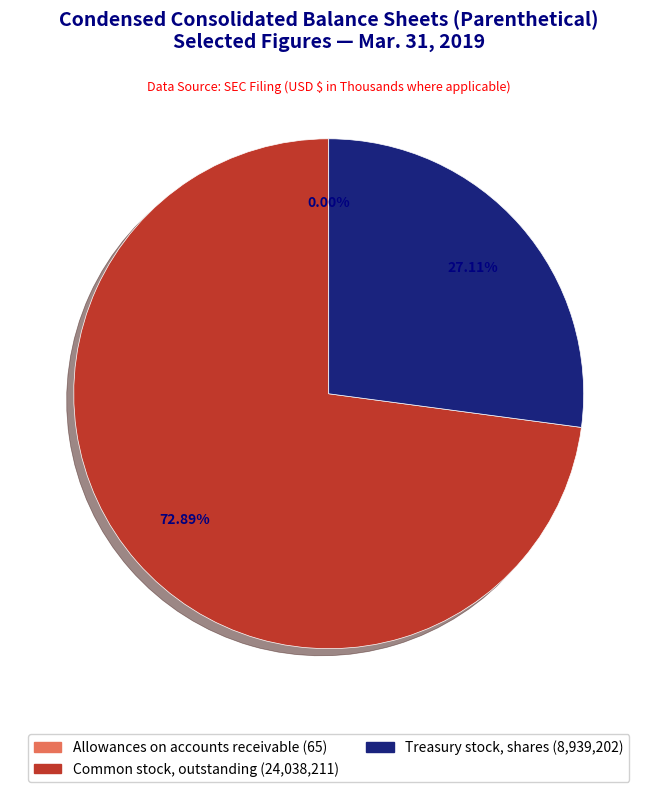

Between Treasury stock, shares and Common stock, outstanding, which is larger?

Common stock, outstanding